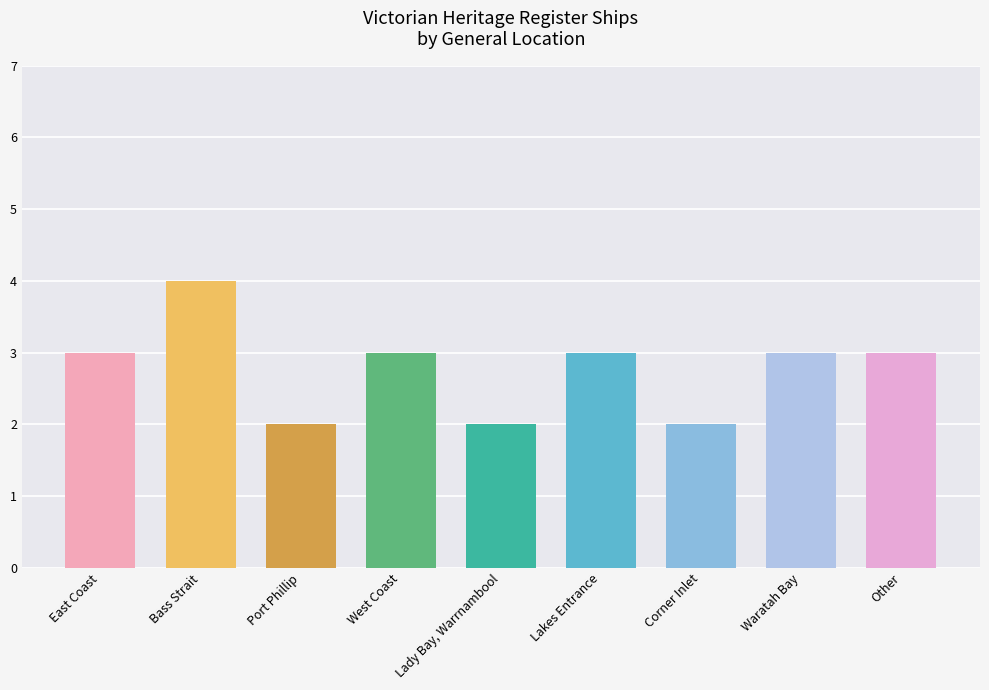

Read the value at Other.

3